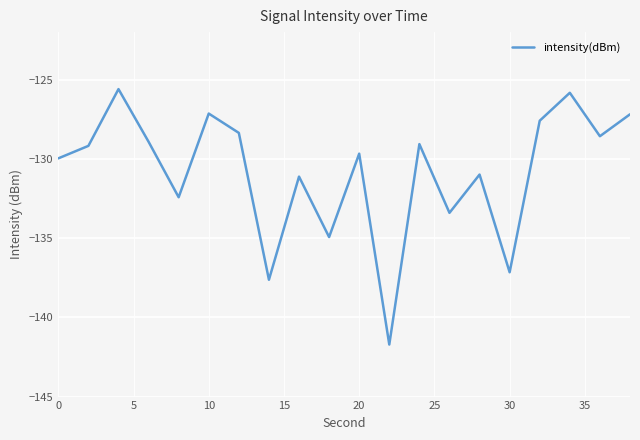

What is the minimum value shown in the chart?

-141.7